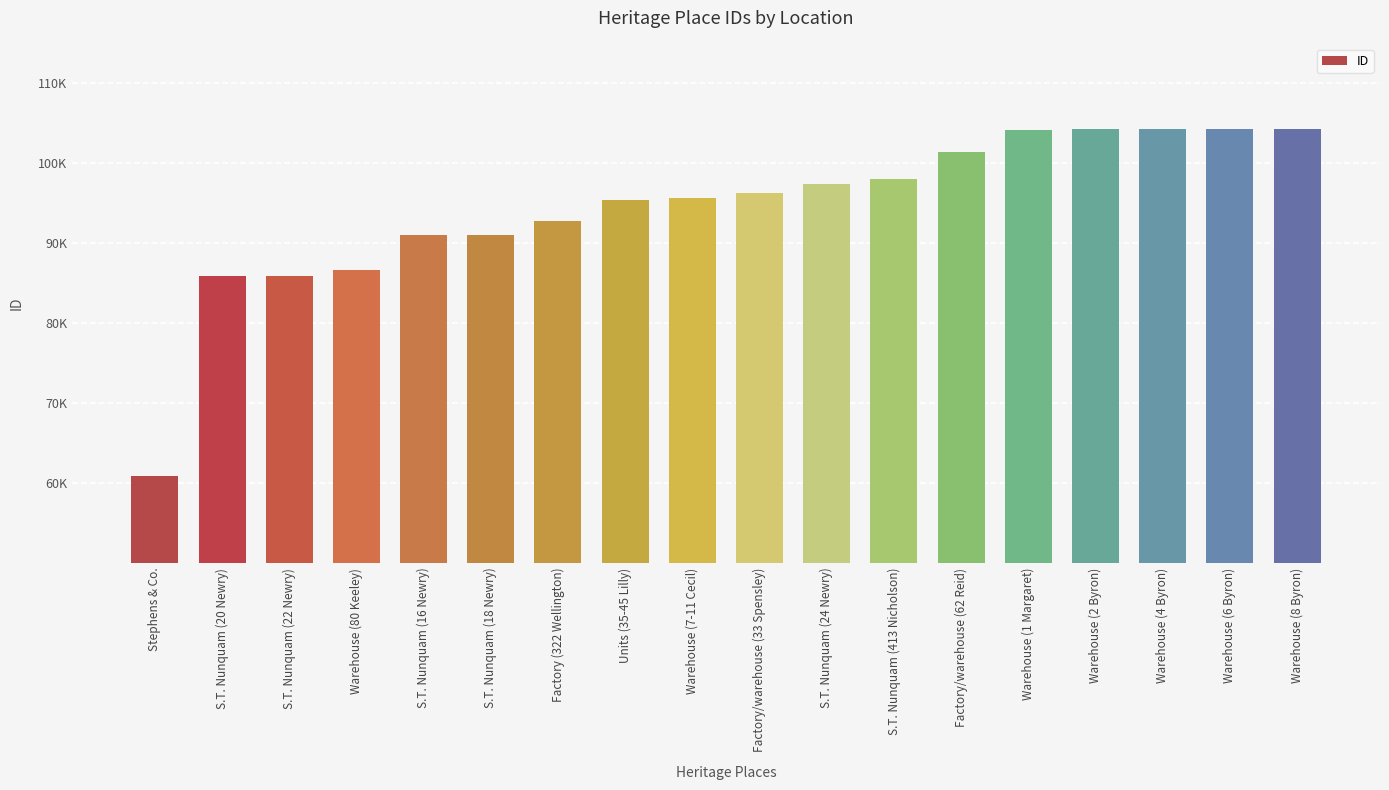

The value at Stephens & Co. is 60880. True or false?

True